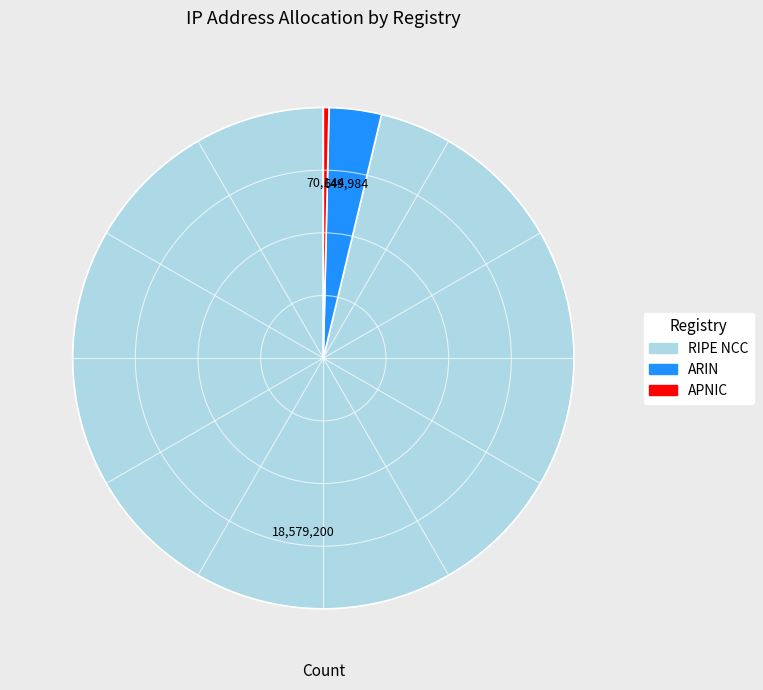

Do ARIN and APNIC together represent more than half of the pie?

No